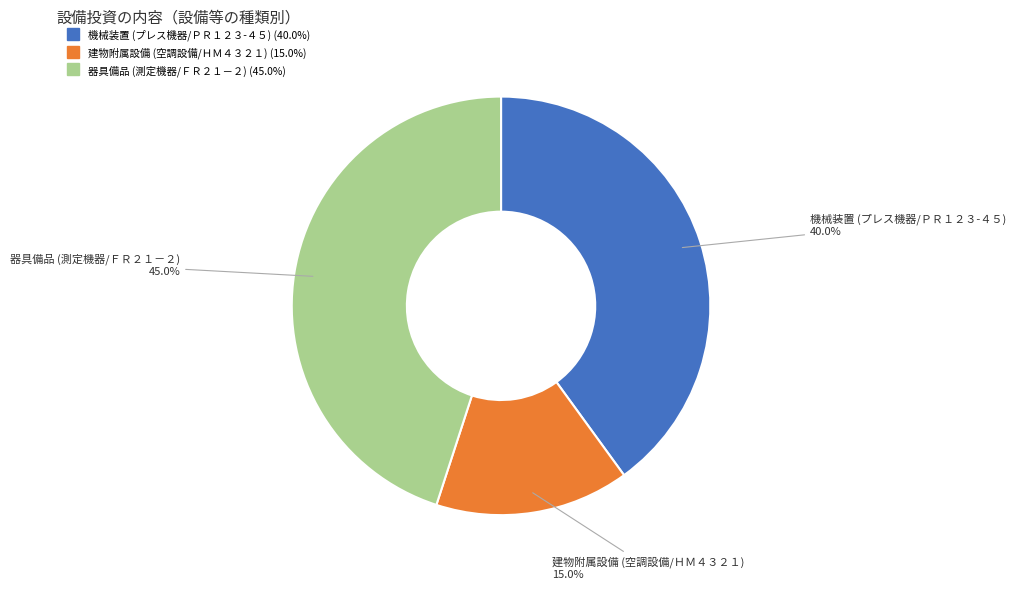

How many slices are in this pie chart?

3